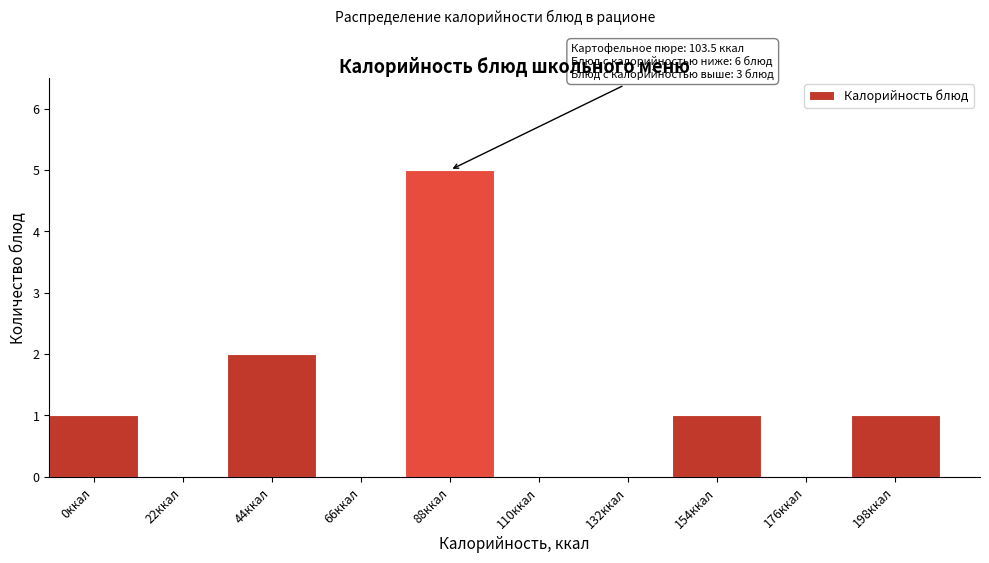

Reading left to right, extract all data points from this chart.

0ккал=1	22ккал=0	44ккал=2	66ккал=0	88ккал=5	110ккал=0	132ккал=0	154ккал=1	176ккал=0	198ккал=1